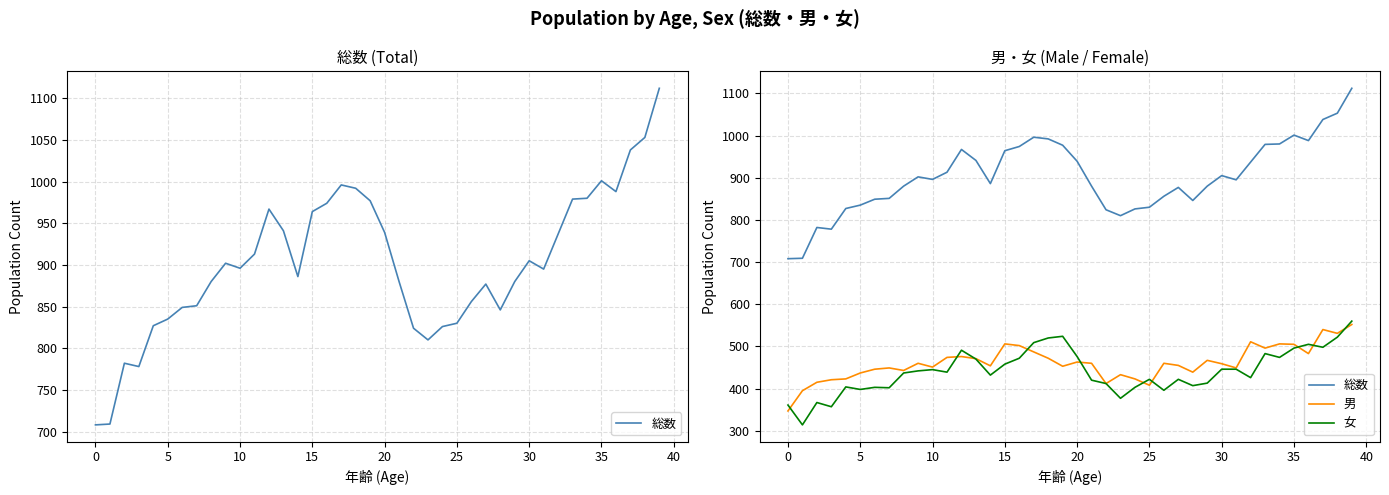

What is the label of the 16th point from the left?

15